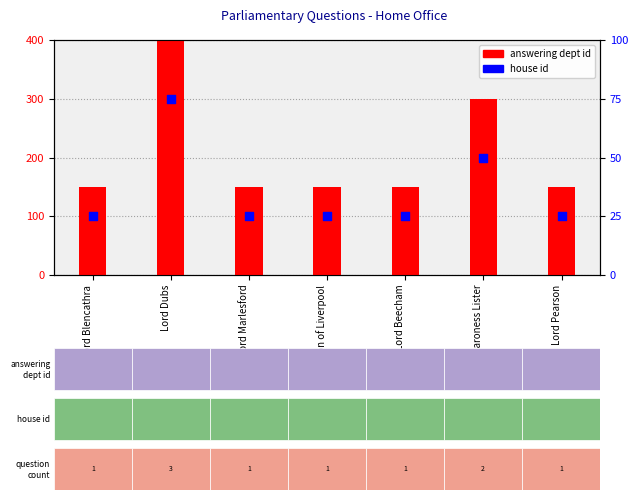

Which series has the widest spread of Y values?

answering dept id